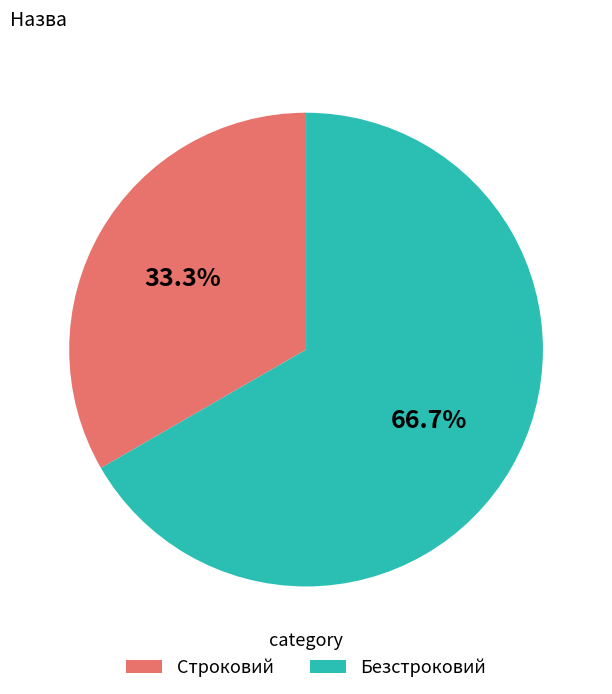

What is the ratio of the value at Безстроковий to the value at Строковий?

2.0